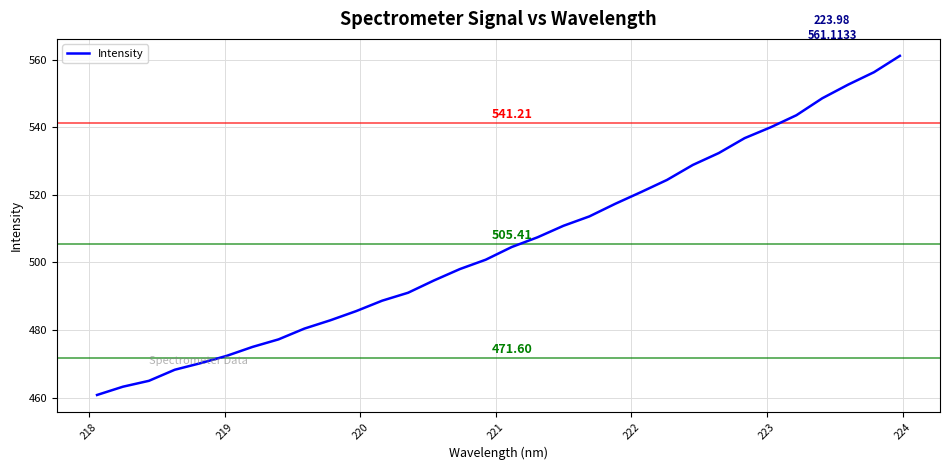

What is the difference between the maximum and minimum values?

100.3